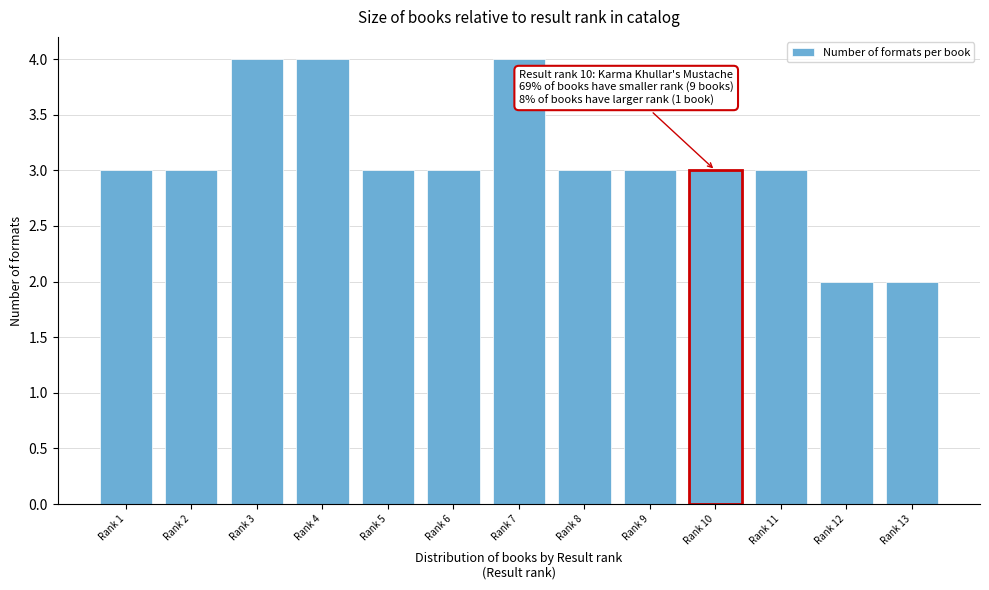

Reading left to right, transcribe all the data shown in this chart.

3	3	4	4	3	3	4	3	3	3	3	2	2